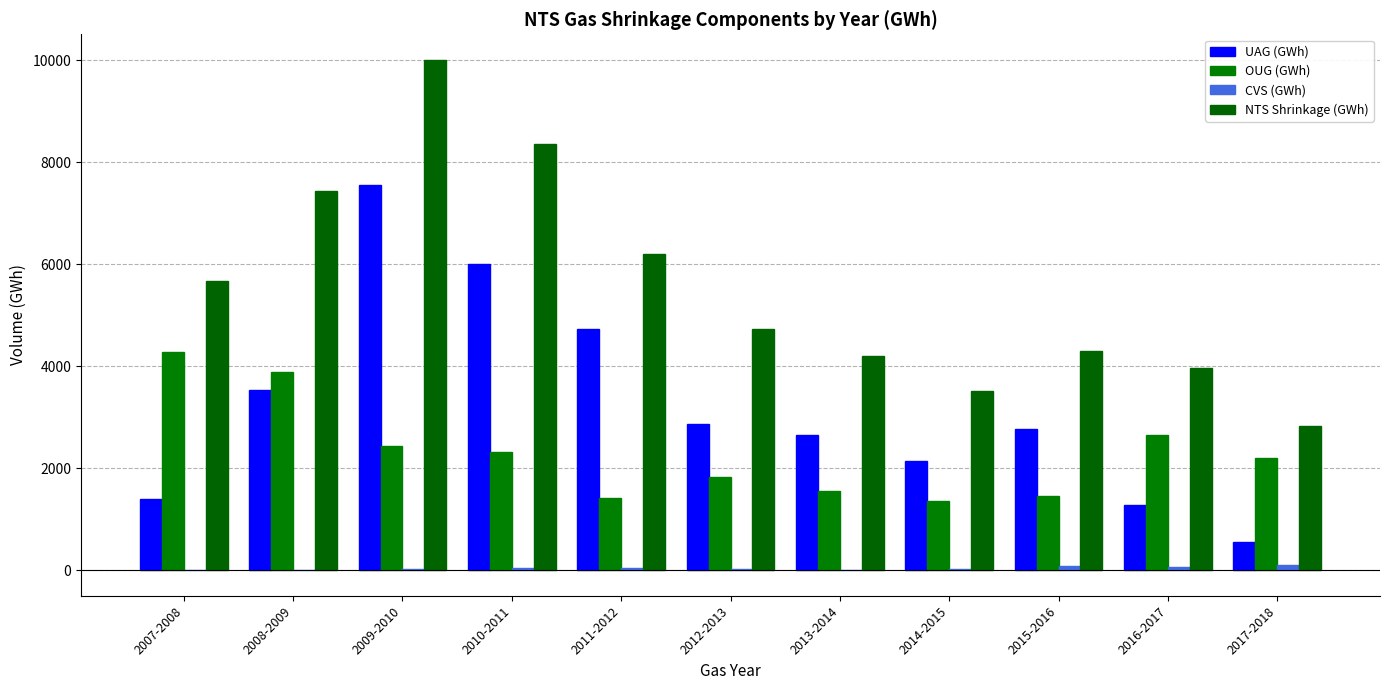

Which series changed the most between 2012-2013 and 2017-2018?

UAG (GWh)